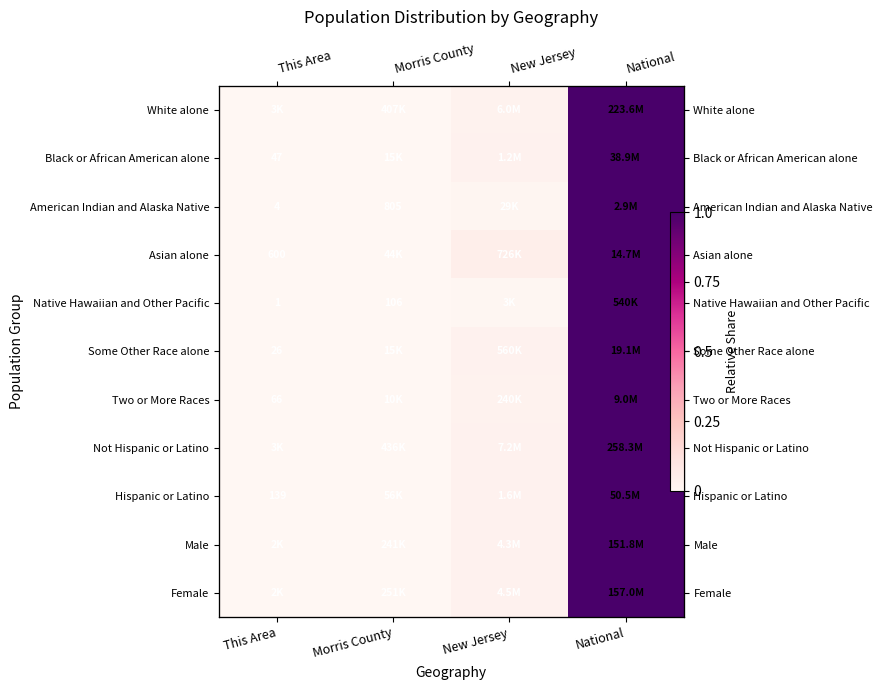

Count the number of data series in this chart.

11